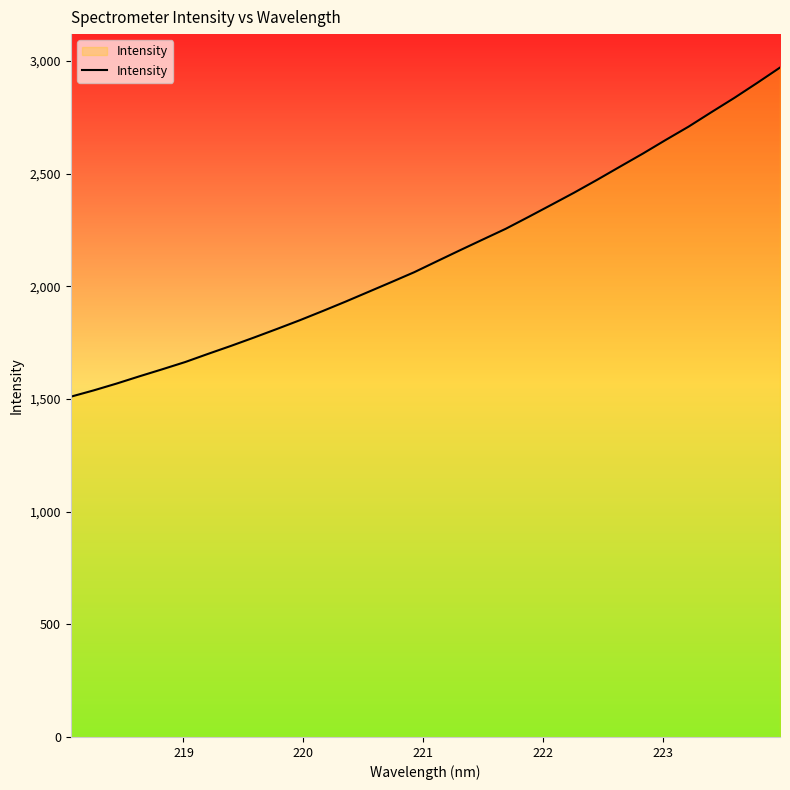

What is the difference between the maximum and minimum values?

1460.5